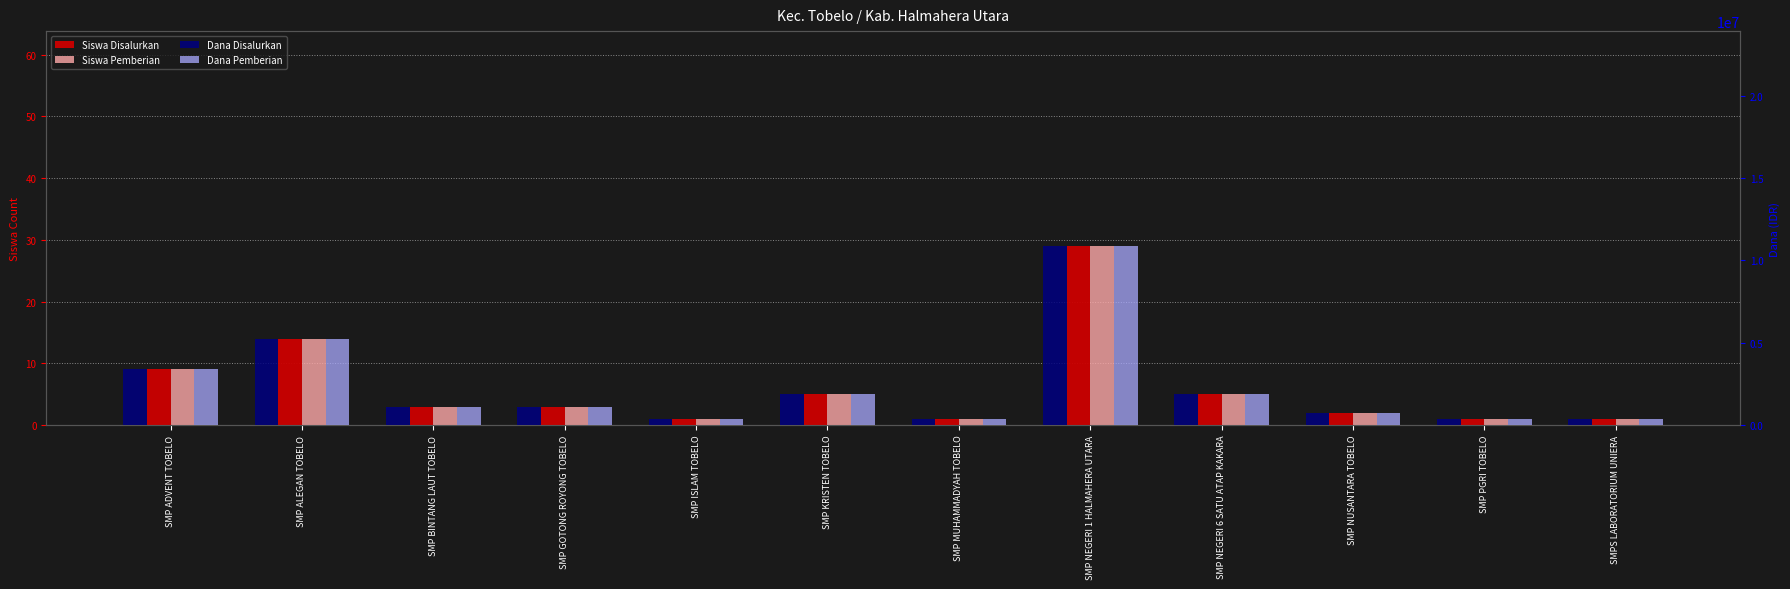

What is the label of the 10th bar from the right?

SMP BINTANG LAUT TOBELO